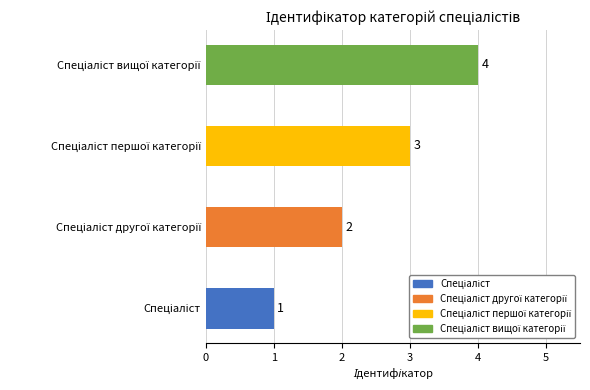

How many bars are there in total?

4